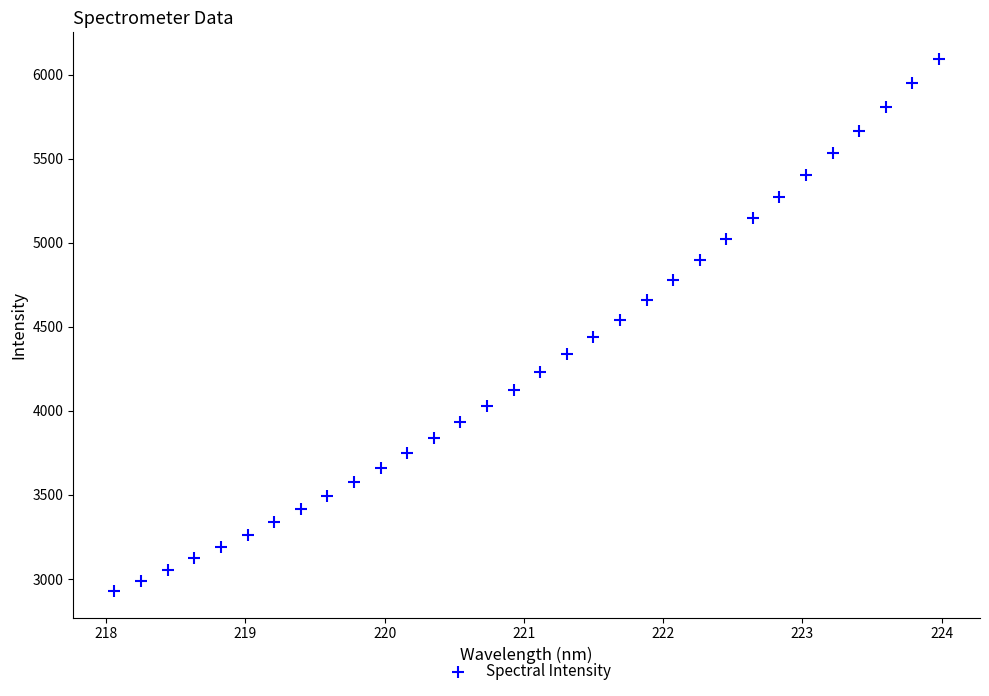

What is the range of Y values (max minus min)?

3164.2